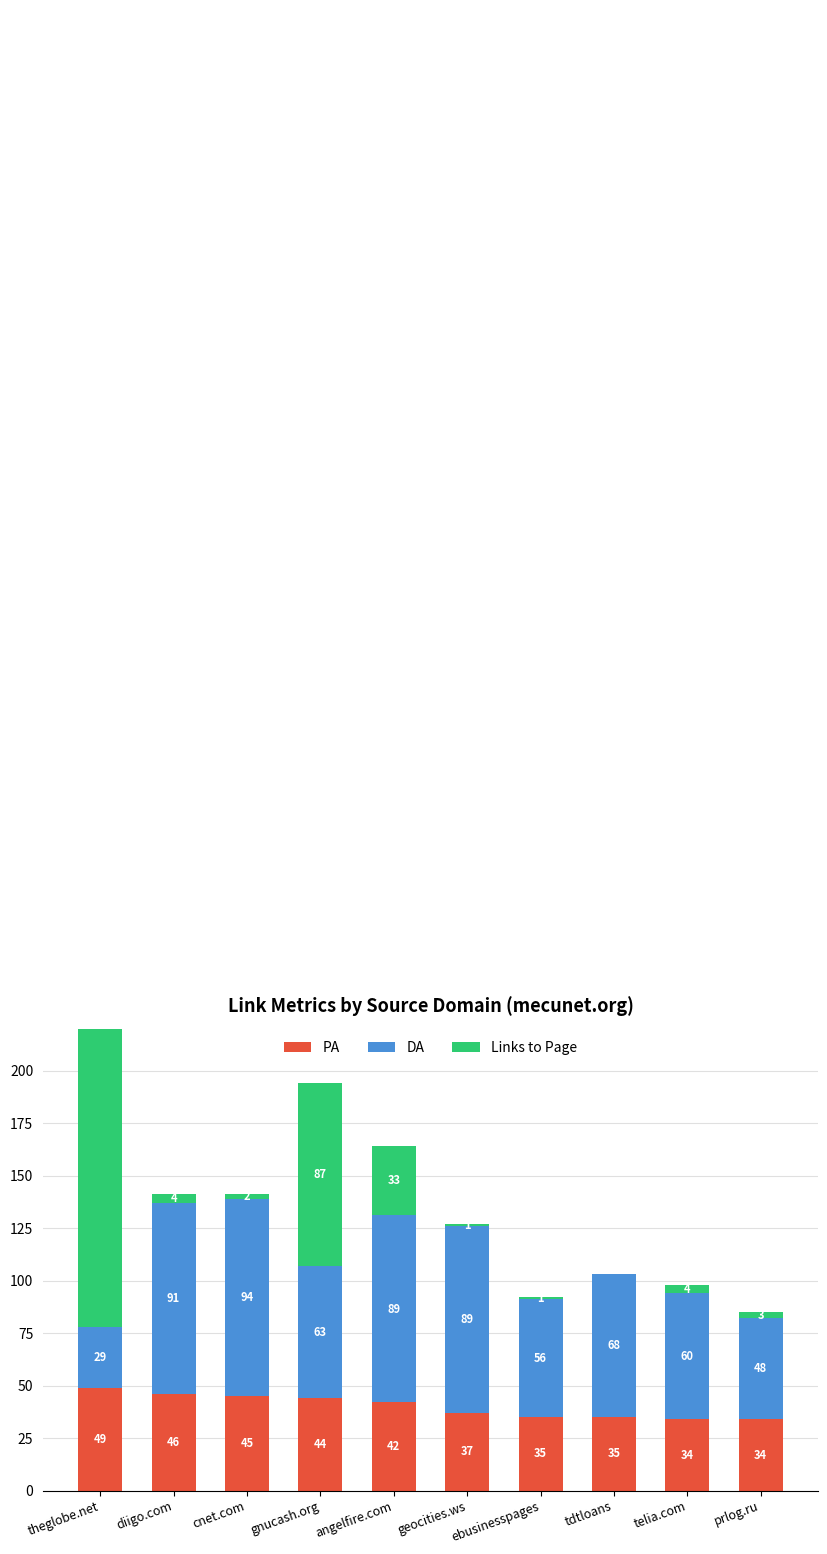

Between cnet.com and telia.com, which series saw the biggest shift?

DA